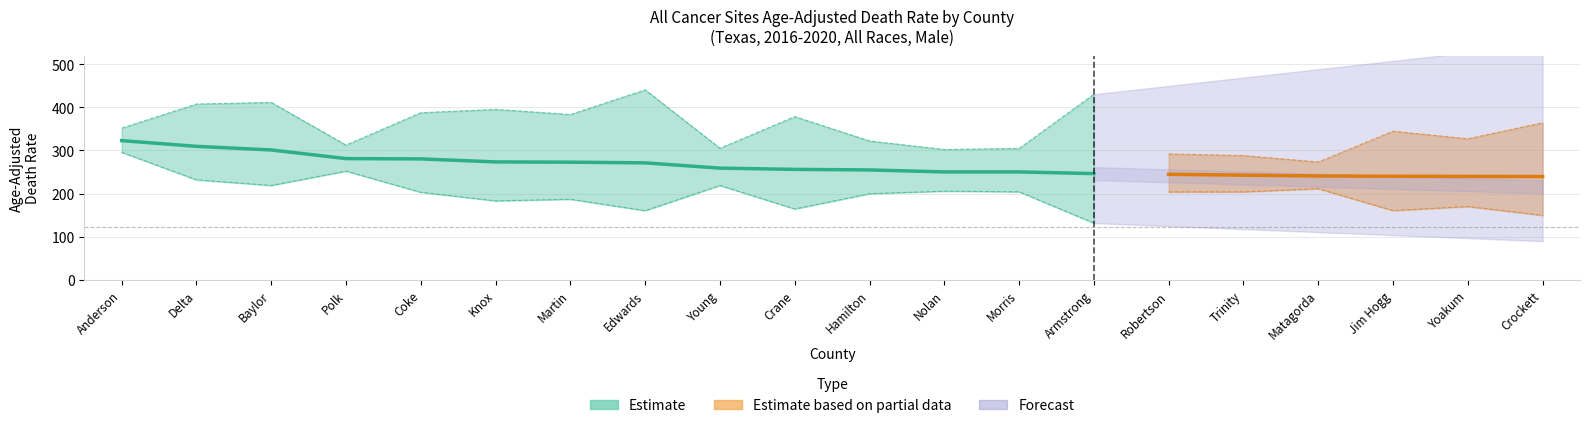

What is the label of the 8th point from the right?

Morris